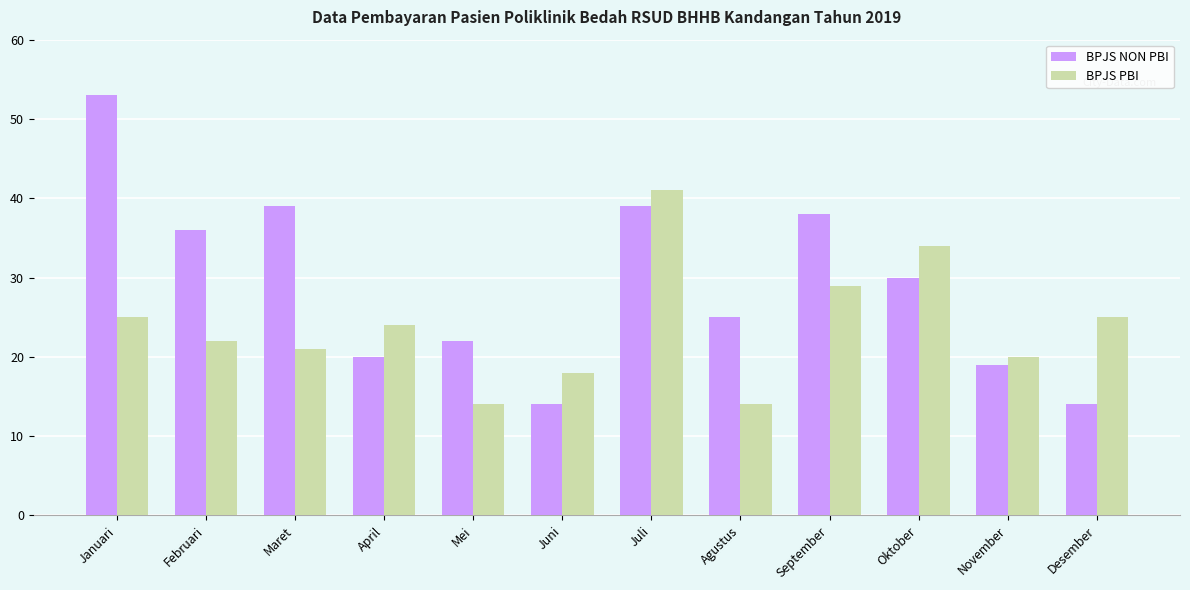

What is the total value across all series at Desember?

39